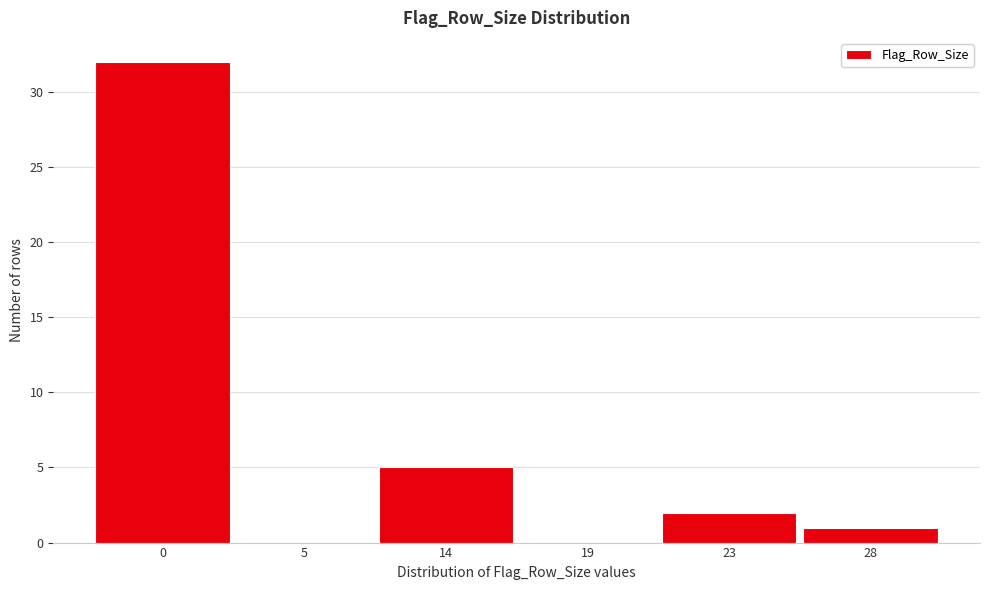

Reading left to right, what are all the values shown in this chart?

0=32	5=0	14=5	19=0	23=2	28=1